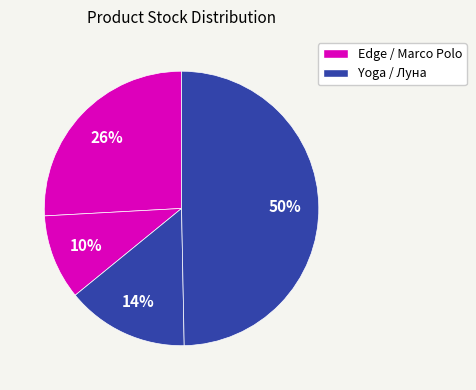

Is there any slice that represents more than half of the pie?

No